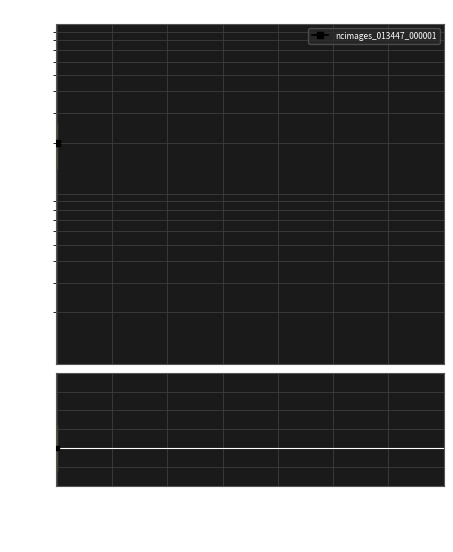

List the series in order of their peak value, highest first.

ncimages_013447_000001, Ratio